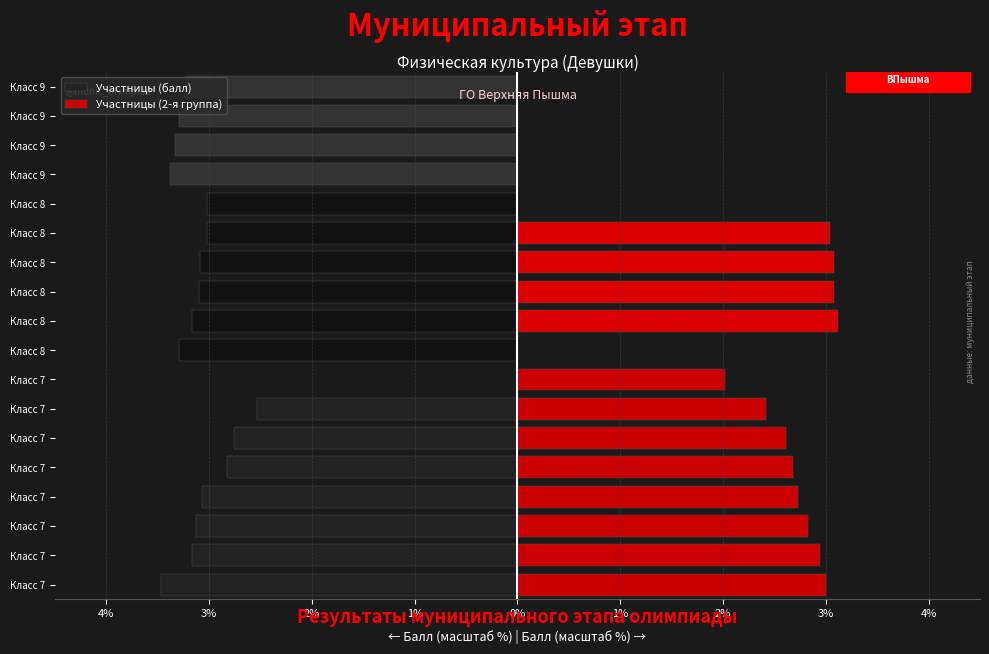

Rank the categories by Призёр value from highest to lowest.

7, 7, 7, 7, 7, 7, 7, 7, 8, 8, 8, 8, 8, 8, 9, 9, 9, 9